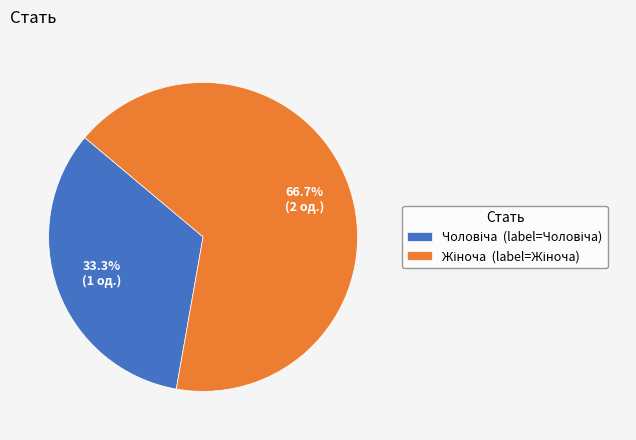

Is there any slice that represents more than half of the pie?

Yes